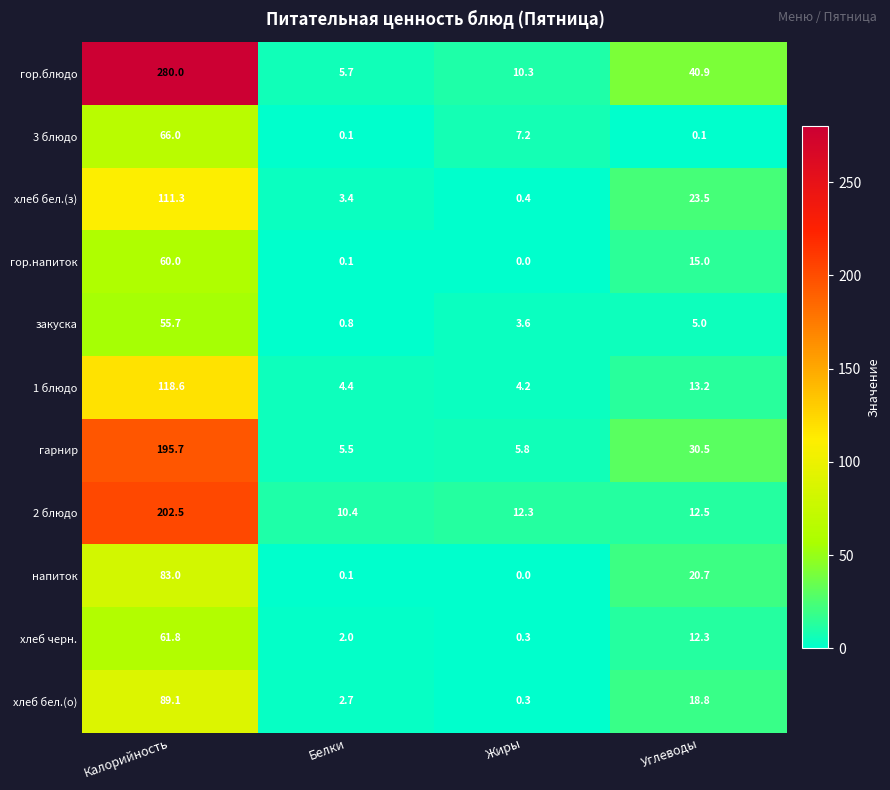

At how many categories does at least one series exceed 170?

1